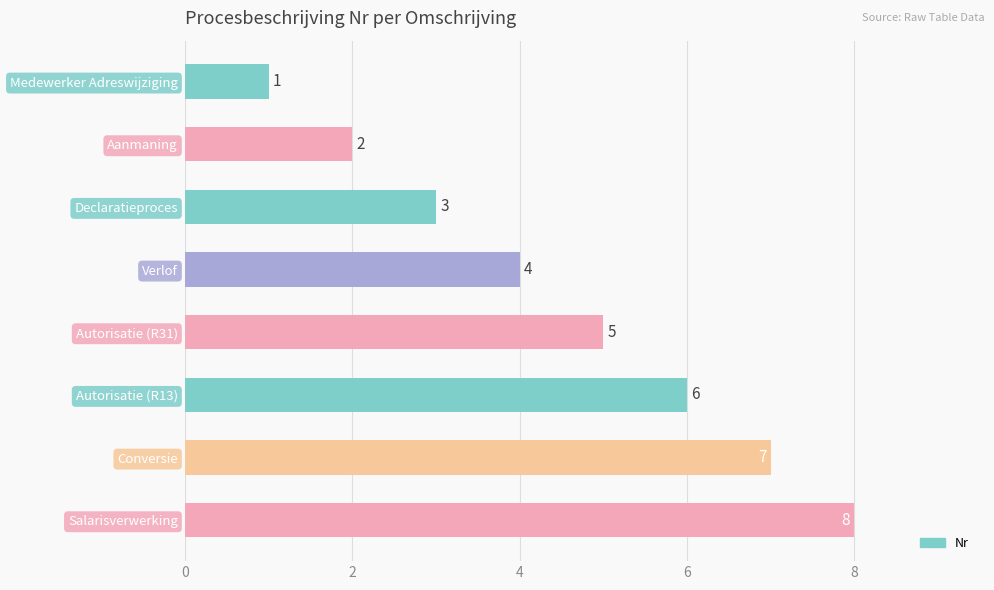

Which has a higher value, Medewerker Adreswijziging or Declaratieproces?

Declaratieproces